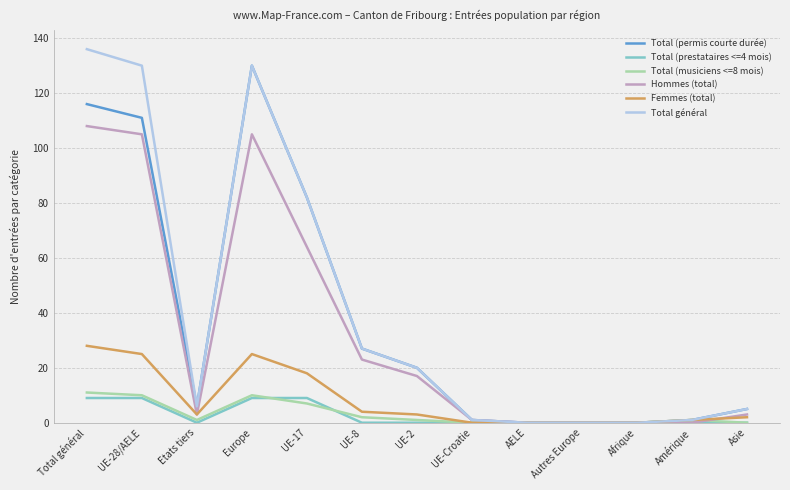

What is the greatest value displayed?

136